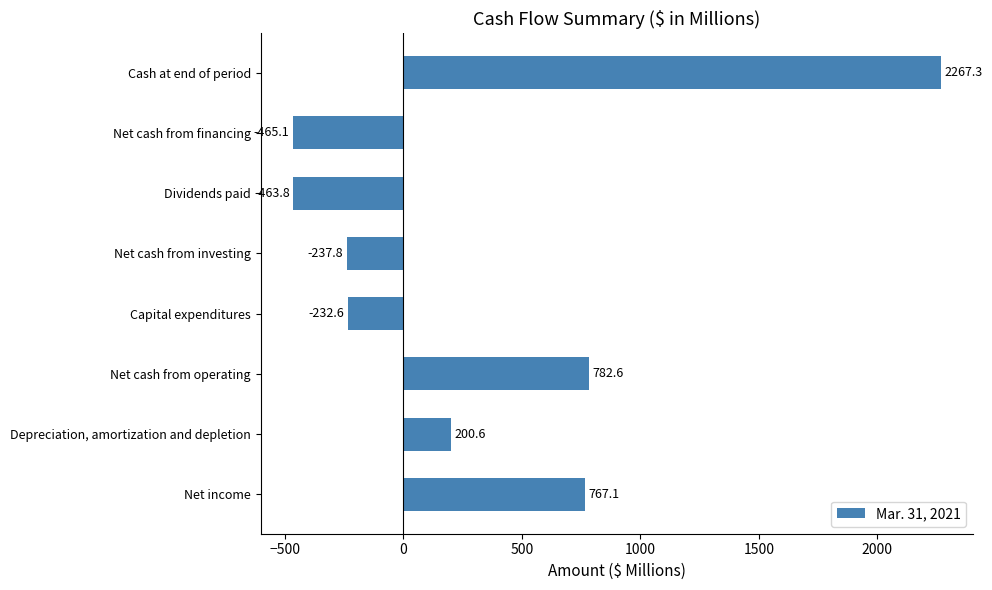

How many values are below 200?

4